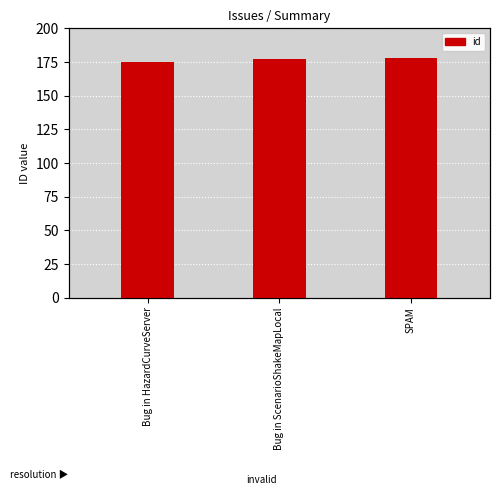

How many categories are shown in the chart?

3